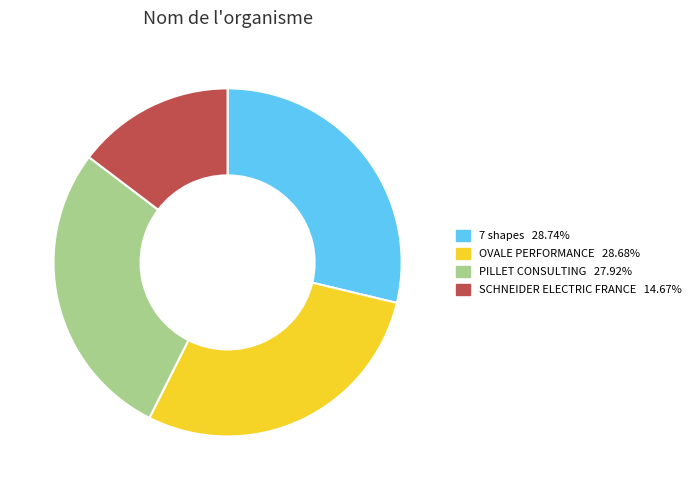

Between SCHNEIDER ELECTRIC FRANCE and PILLET CONSULTING, which is larger?

PILLET CONSULTING